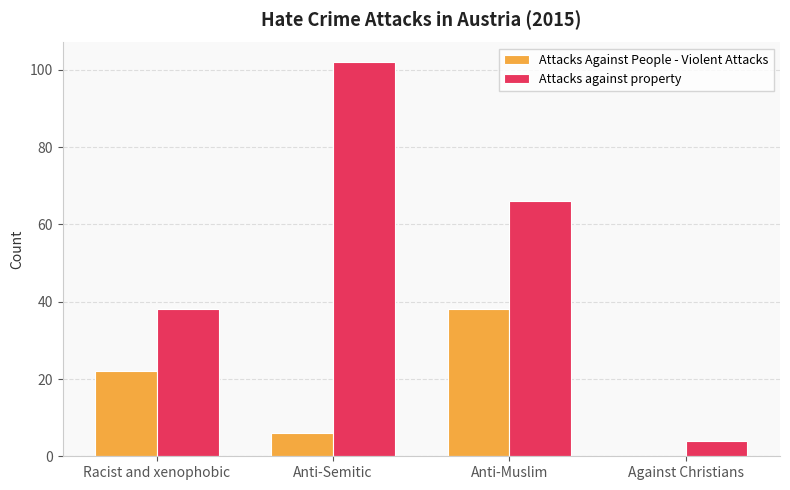

Reading left to right, extract all data points from this chart.

Attacks Against People - Violent Attacks: 22	6	38	0
Attacks against property: 38	102	66	4